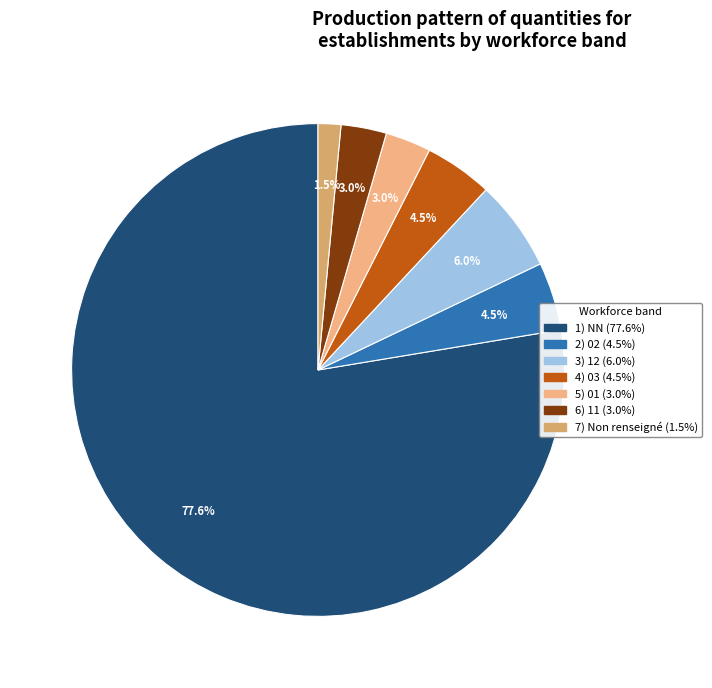

How many slices are in this pie chart?

7